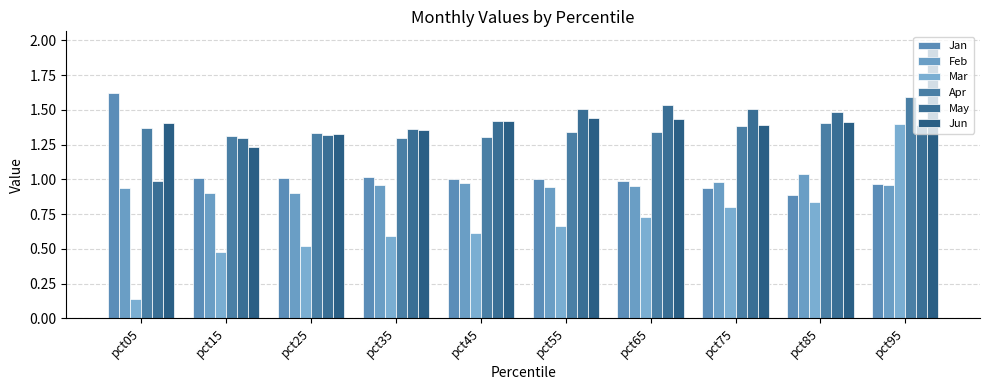

What are all the series names shown in the legend?

Jan, Feb, Mar, Apr, May, Jun